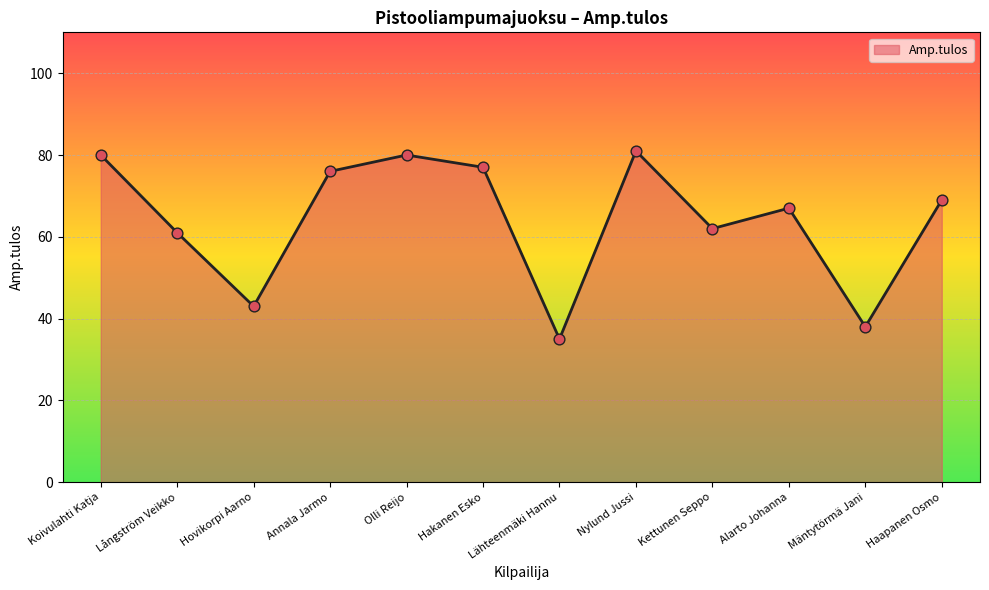

What is the change in value from Koivulahti Katja to Hovikorpi Aarno?

-37